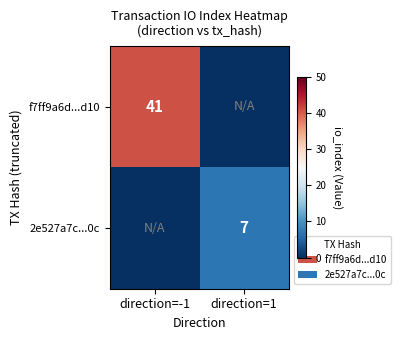

The value of f7ff9a6d...d10 at direction=-1 is 19. True or false?

False